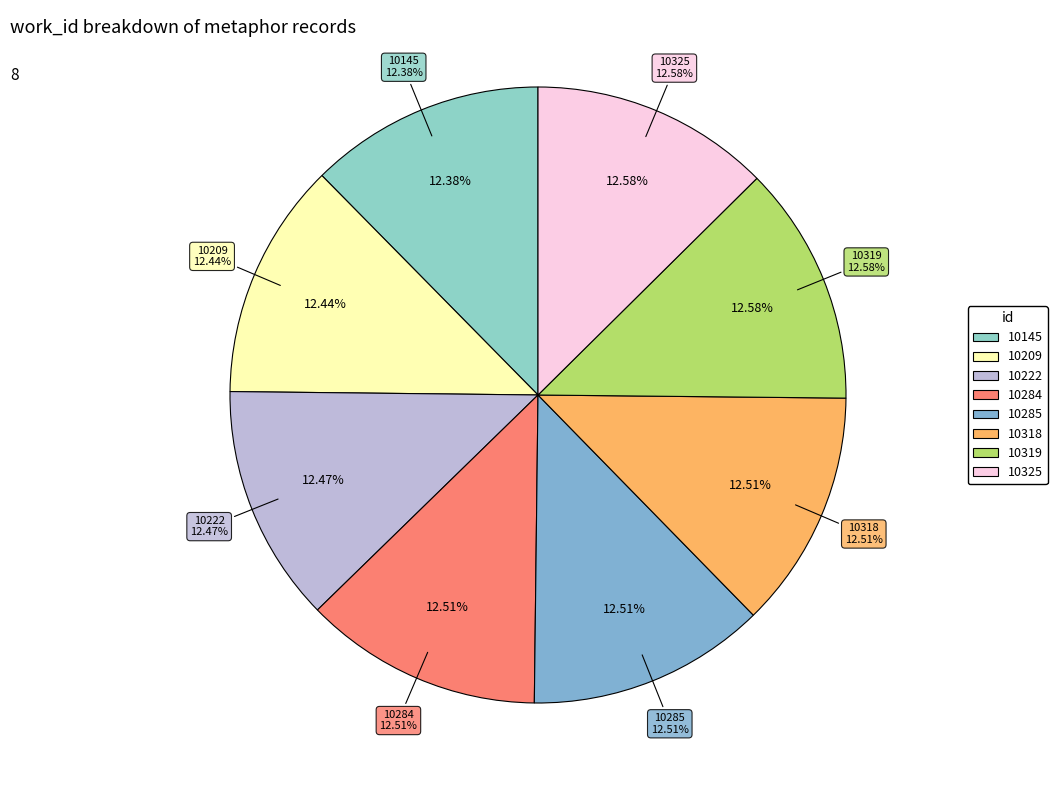

Is it true that 10318 is 13% of the pie?

True